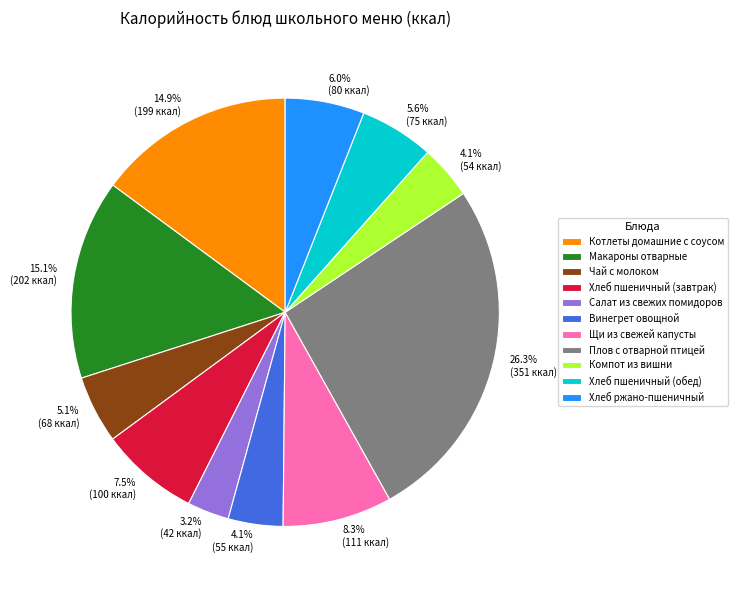

To the nearest percent, what is the average slice percentage?

9%